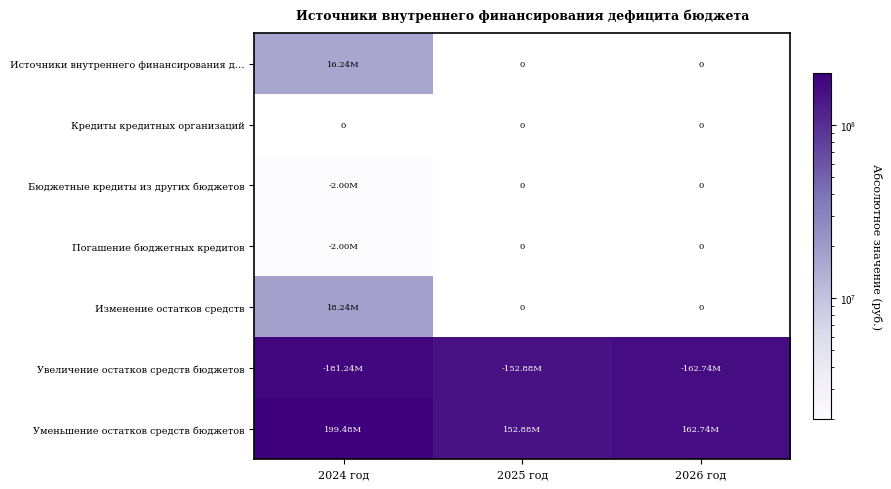

Which has a higher value, 2025 год or 2024 год?

2024 год